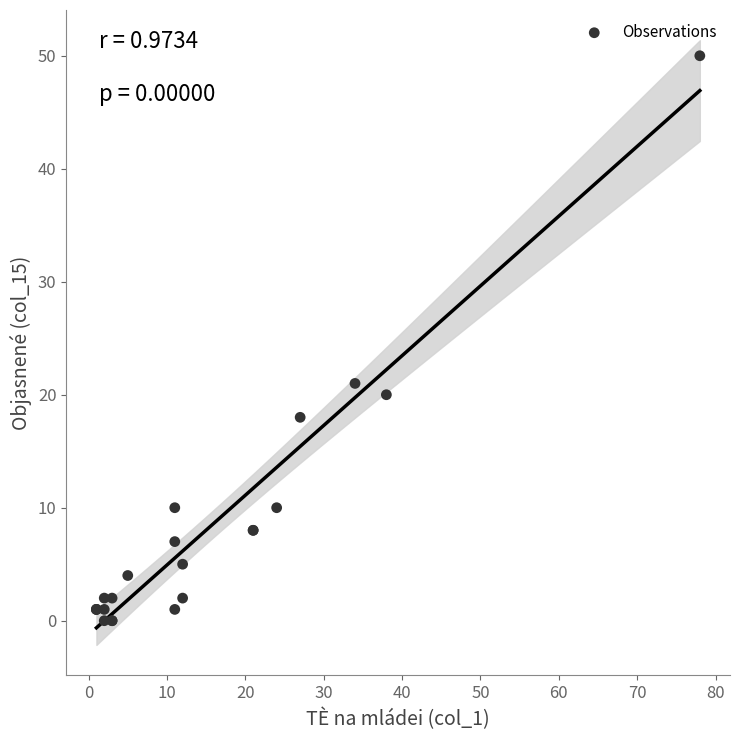

What Y value in the scatter plot is closest to 25?

21